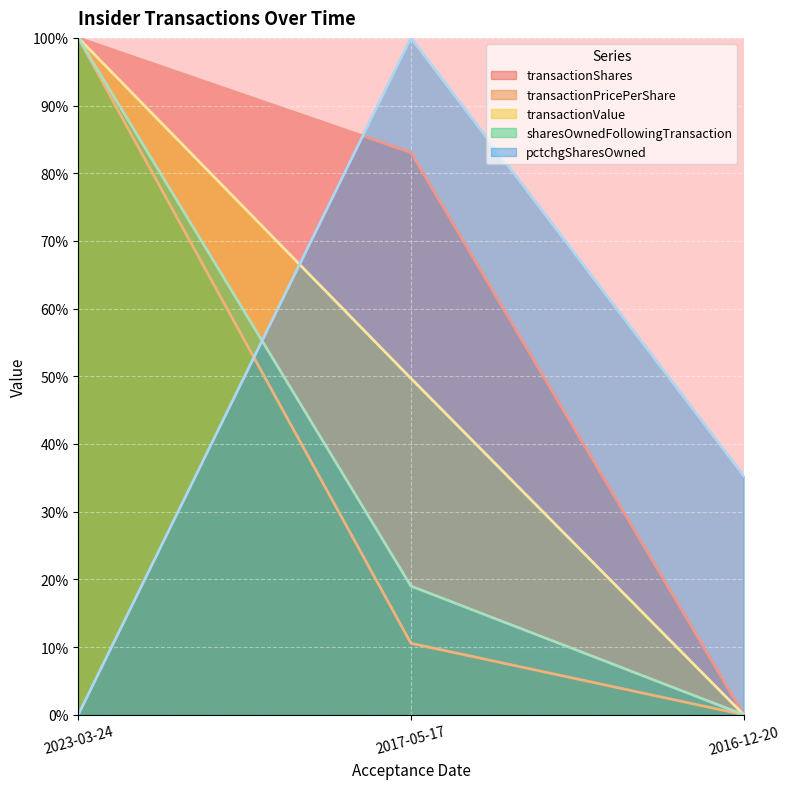

Which label corresponds to the largest value in the chart?

2023-03-24